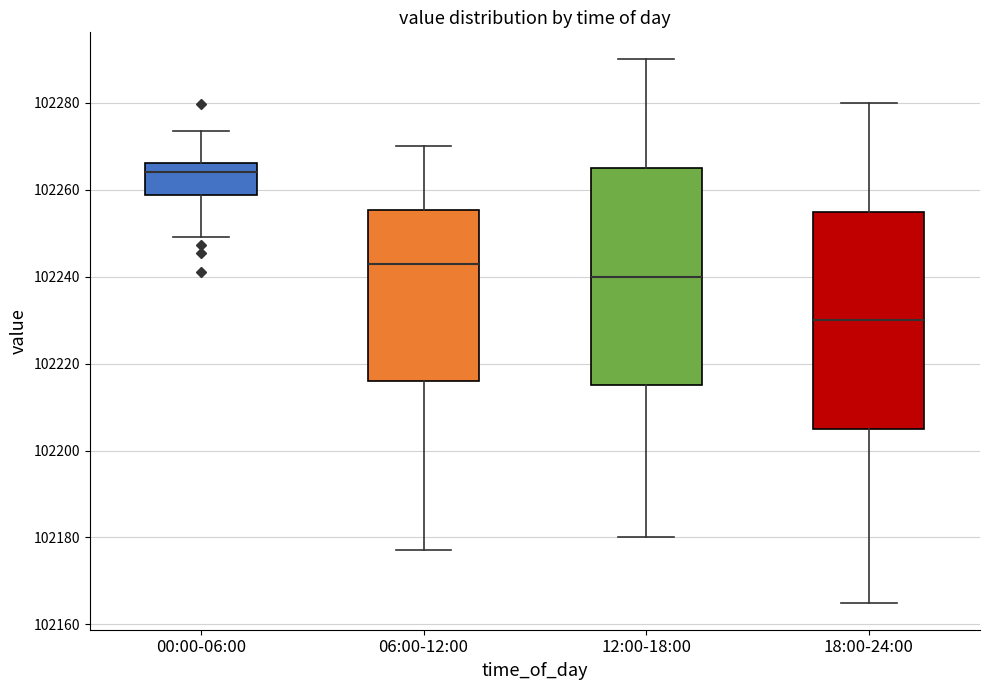

Reading left to right, transcribe this box plot: for each box, give where its median line is, the range the box spans, and where its two whiskers end, as read against the y-axis. The values are not printed on the chart, so give them approximately, as read against the axis.

00:00-06:00: median 102264, box 102258 to 102266, whiskers 102250 to 102274
06:00-12:00: median 102244, box 102216 to 102256, whiskers 102178 to 102270
12:00-18:00: median 102240, box 102216 to 102266, whiskers 102180 to 102290
18:00-24:00: median 102230, box 102206 to 102256, whiskers 102166 to 102280